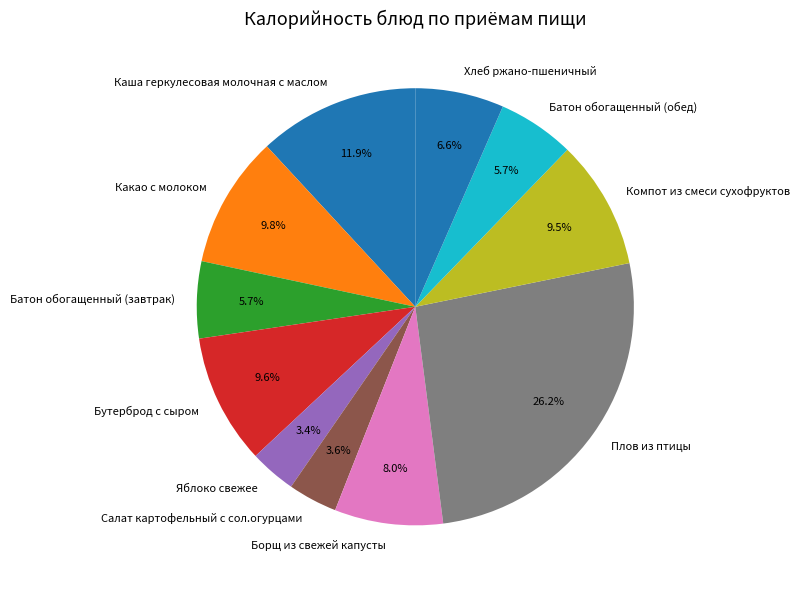

What is the largest slice in the pie chart?

Плов из птицы